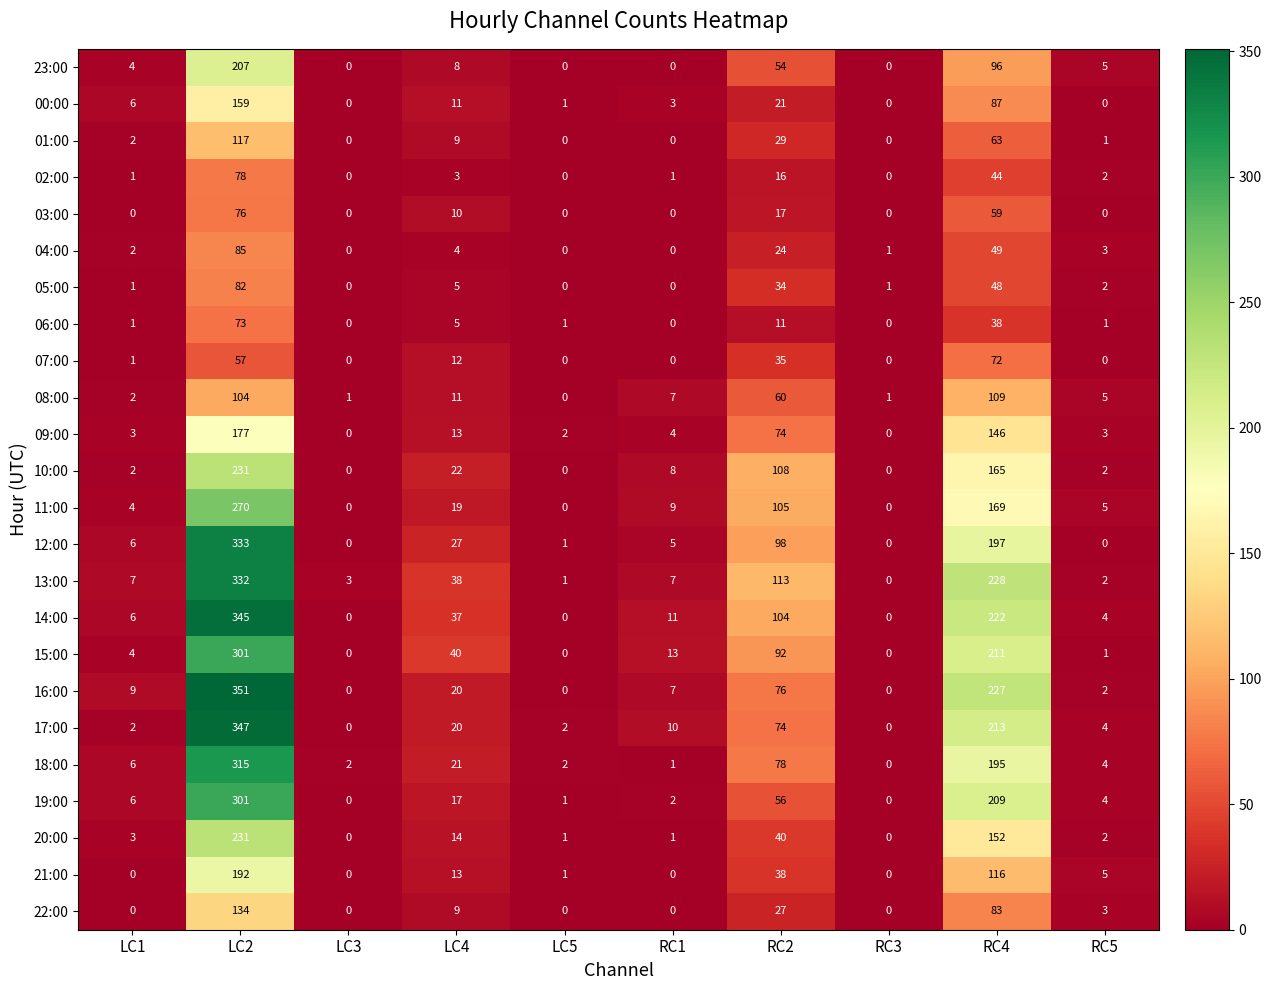

What is the difference between the 11:00 values at LC3 and RC2?

105